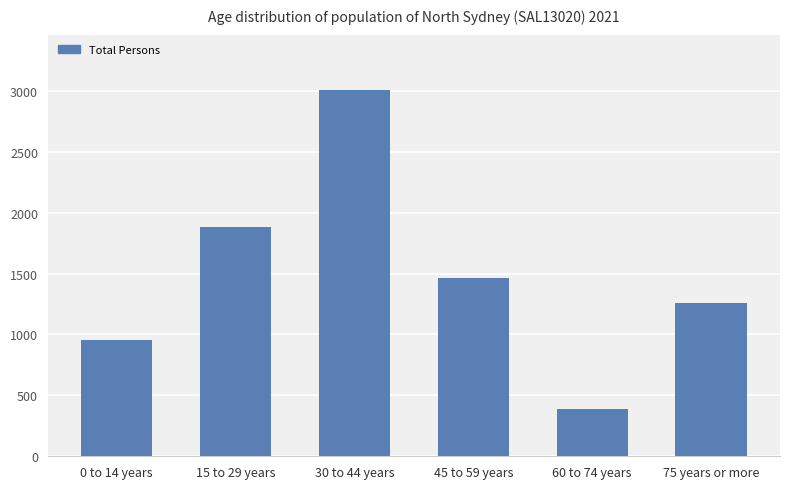

What is the ratio of the value at 15 to 29 years to the value at 45 to 59 years?

1.3